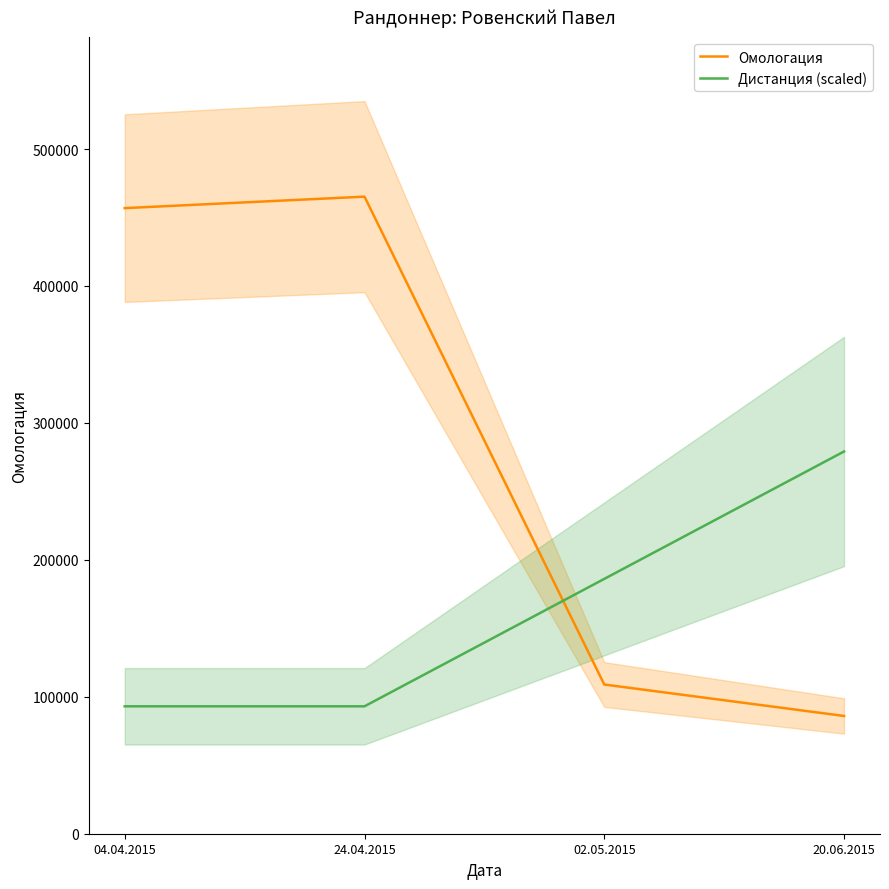

How many values in the Омологация series exceed 456861?

1